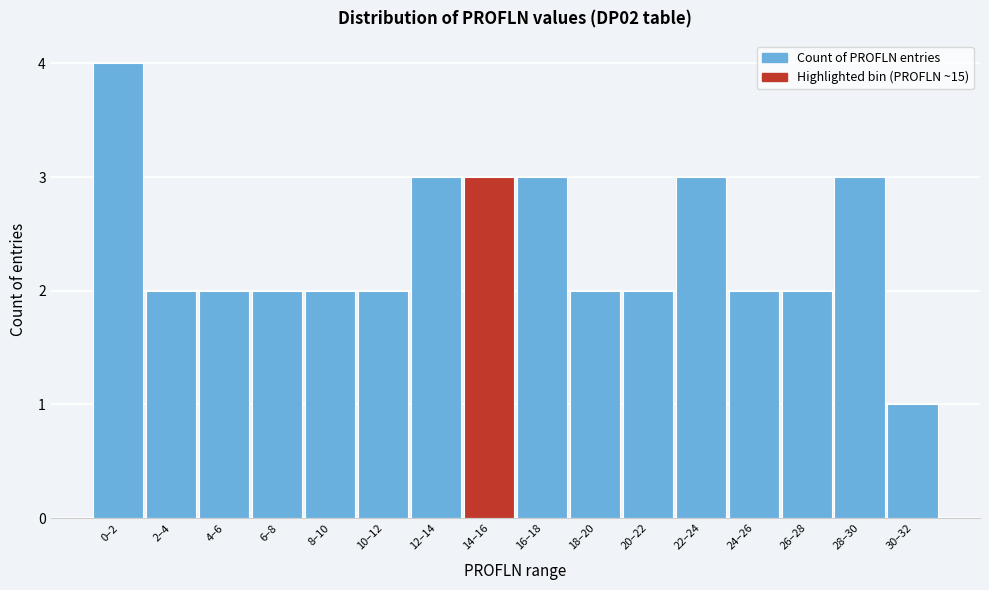

Reading left to right, extract all data points from this chart.

0–2=4	2–4=2	4–6=2	6–8=2	8–10=2	10–12=2	12–14=3	14–16=3	16–18=3	18–20=2	20–22=2	22–24=3	24–26=2	26–28=2	28–30=3	30–32=1